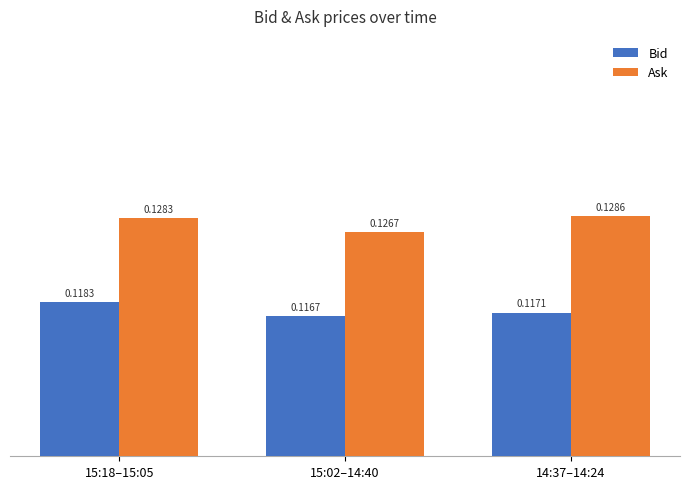

At 15:02–14:40, list the series in order from smallest to largest.

Bid, Ask